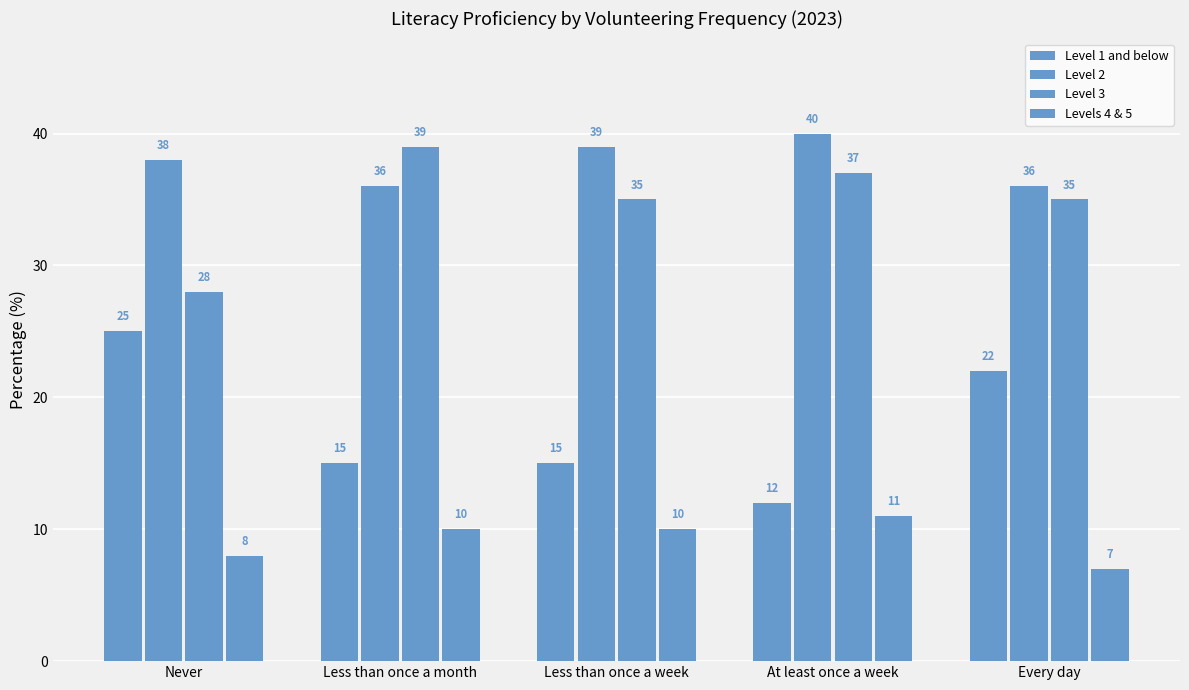

How many Level 3 values are between 35 and 37?

3